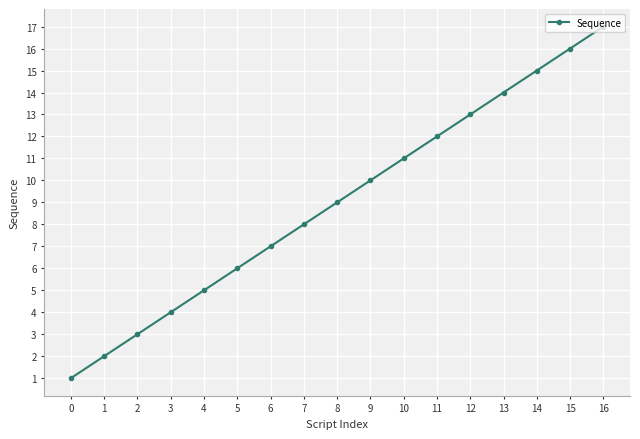

Reading left to right, extract all data points from this chart.

1	2	3	4	5	6	7	8	9	10	11	12	13	14	15	16	17